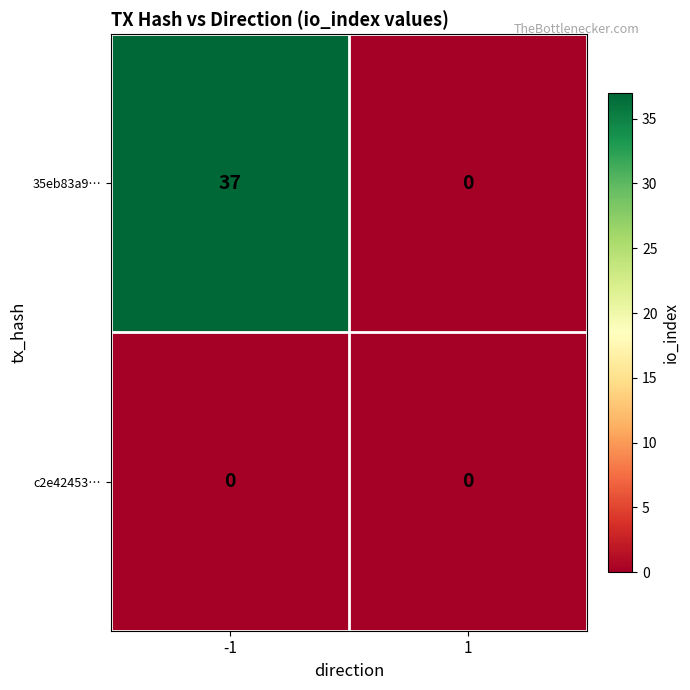

What is the maximum value for 35eb83a9…?

37